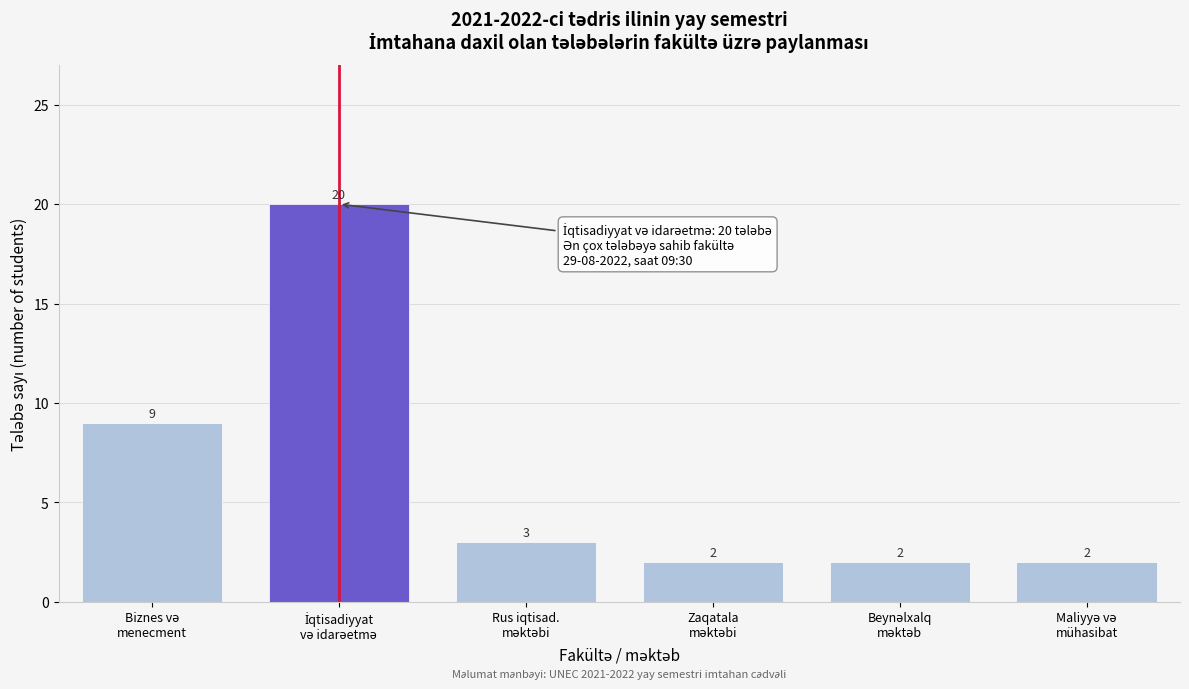

Reading right to left, what are all the values shown in this chart?

2	2	2	3	20	9